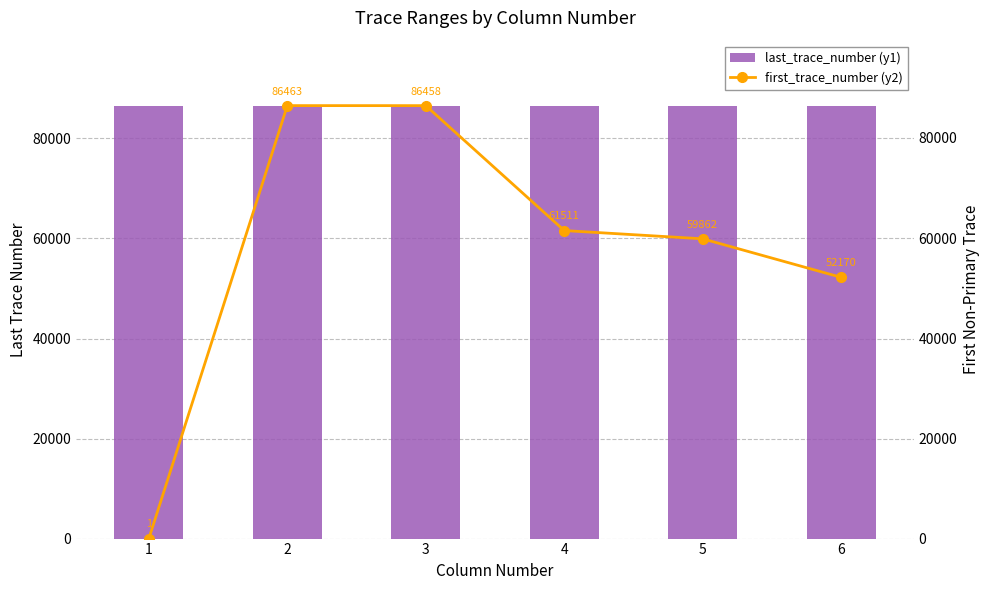

At how many categories does at least one series exceed 74332?

6